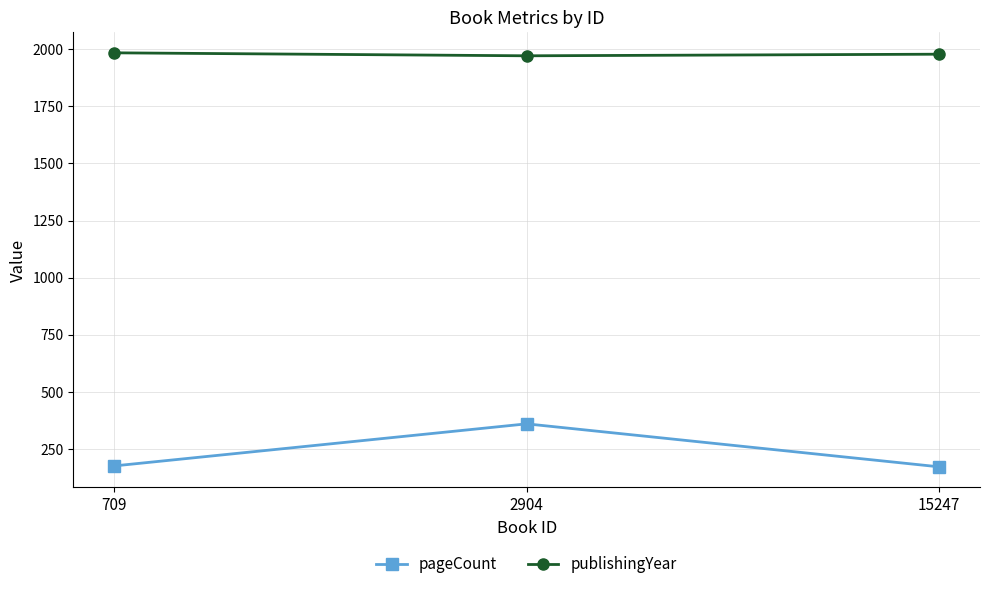

At how many categories does at least one series exceed 252?

3